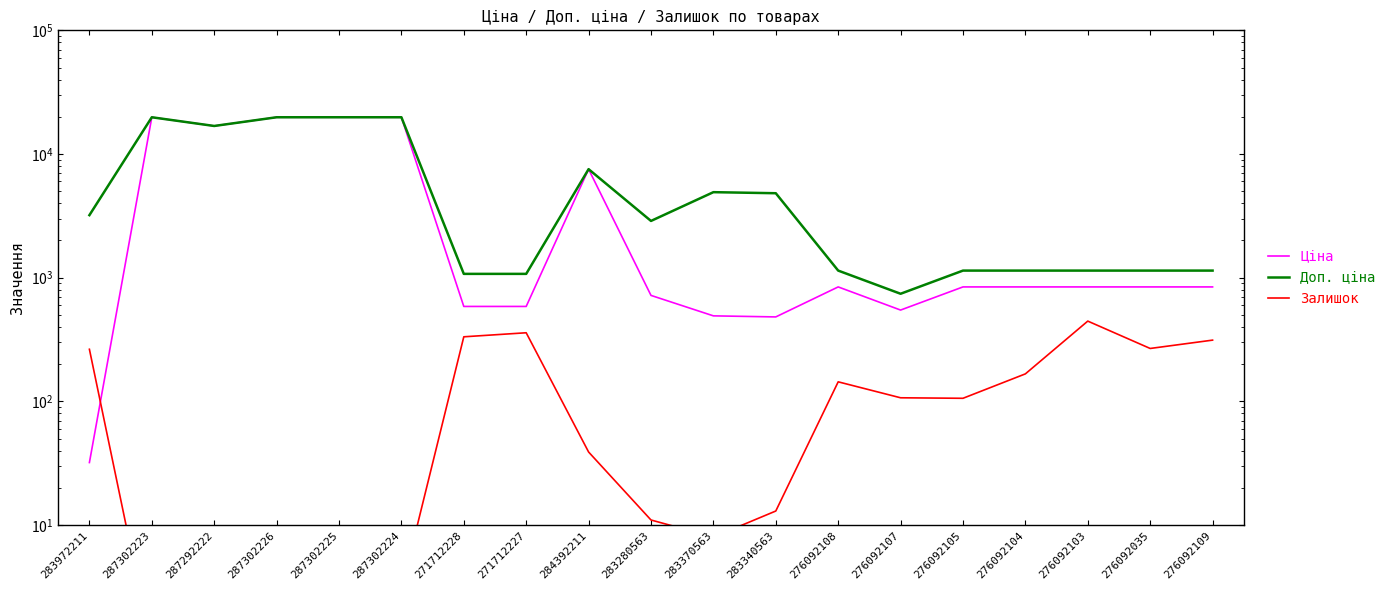

Is the value of Ціна at 276092104 greater than the value of Доп. ціна at 271712227?

No